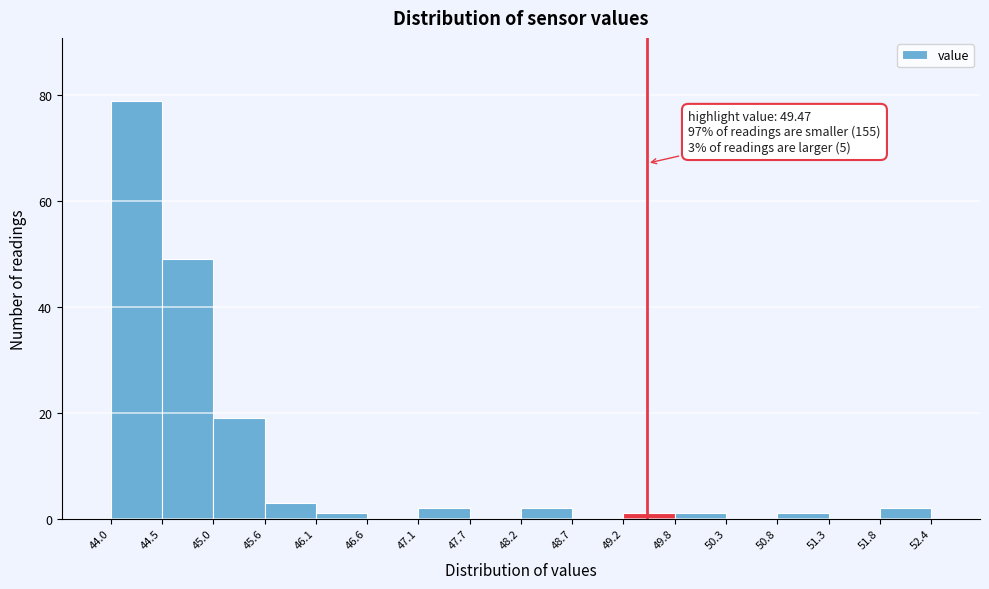

Which range on the x-axis has the tallest bar?

44.0 to 44.5